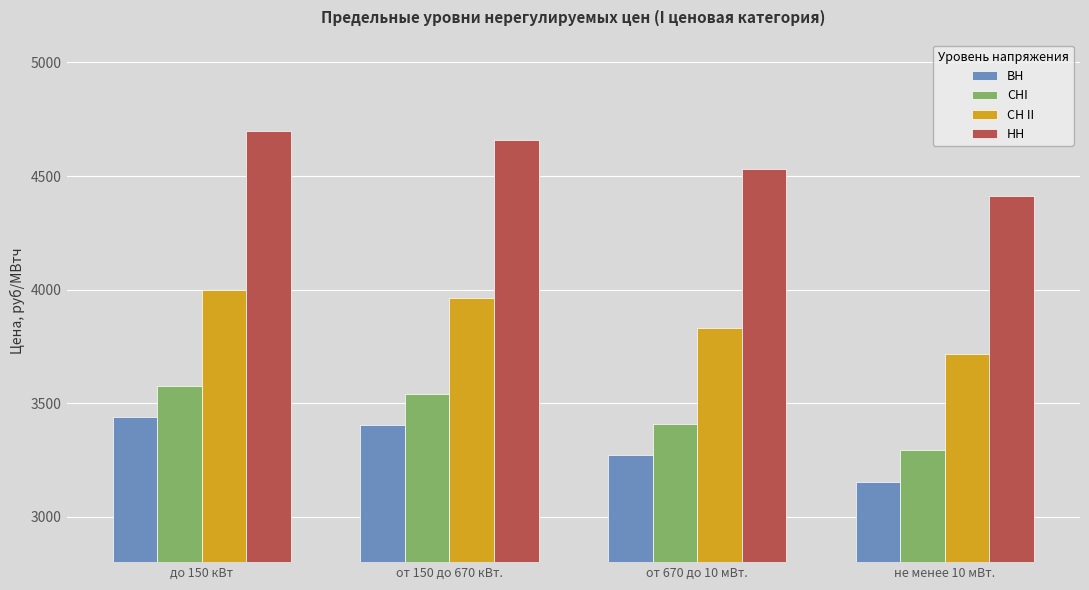

What position from the left is от 670 до 10 мВт.?

3